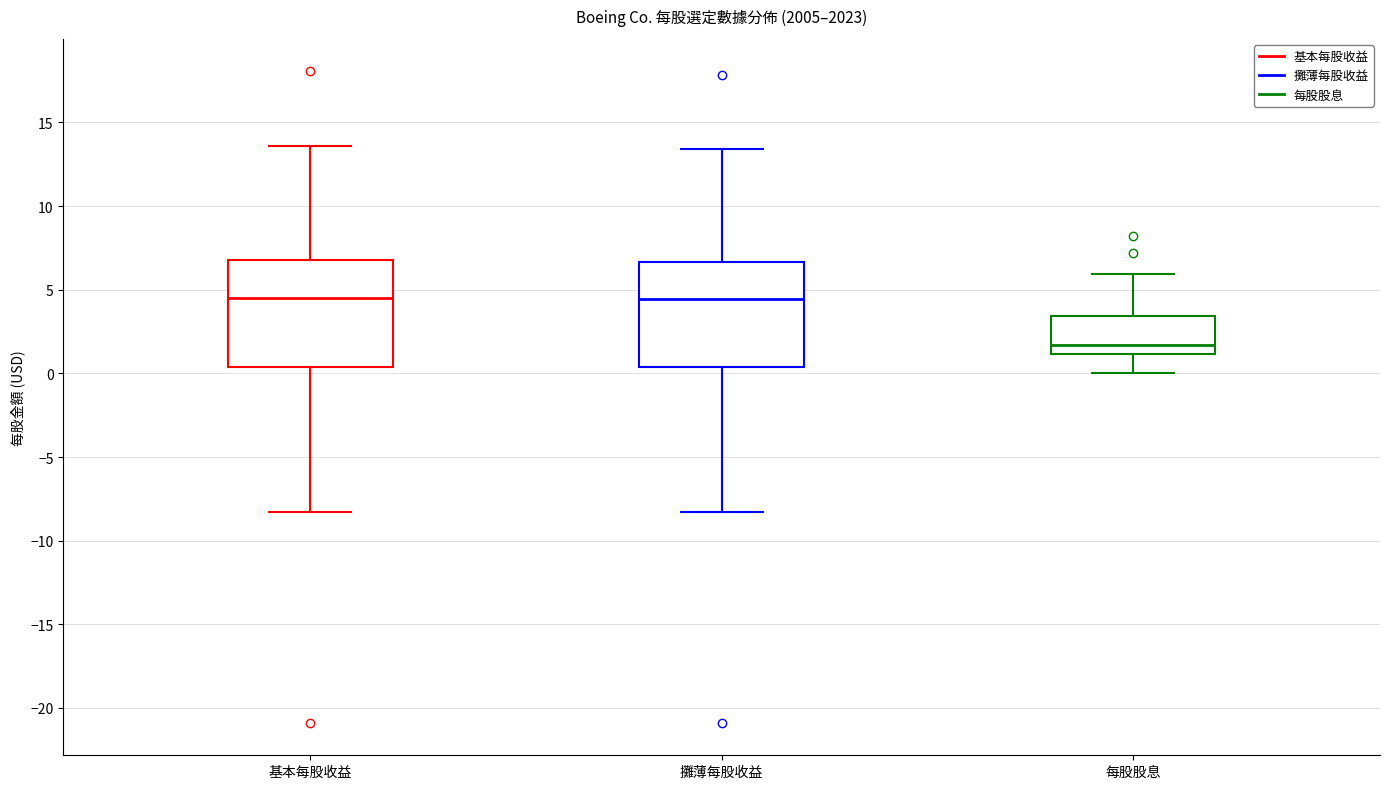

Reading left to right, transcribe this box plot: for each box, give where its median line is, the range the box spans, and where its two whiskers end, as read against the y-axis. The values are not printed on the chart, so give them approximately, as read against the axis.

基本每股收益: median 4.5, box 0.5 to 7.0, whiskers -8.5 to 13.5
攤薄每股收益: median 4.5, box 0.5 to 6.5, whiskers -8.5 to 13.5
每股股息: median 1.5, box 1.0 to 3.5, whiskers 0.0 to 6.0